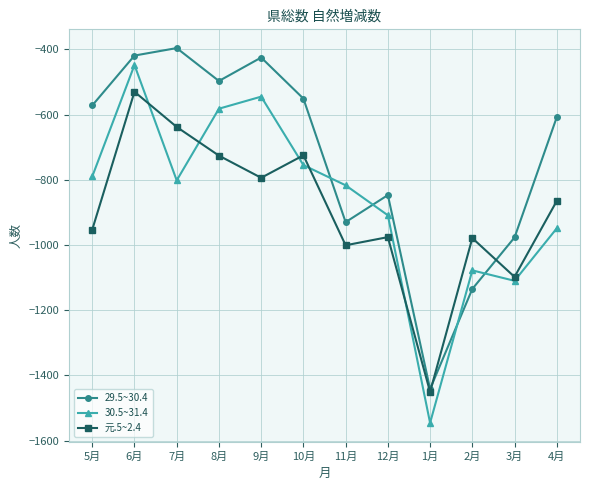

Which series has the largest range (max minus min)?

30.5~31.4